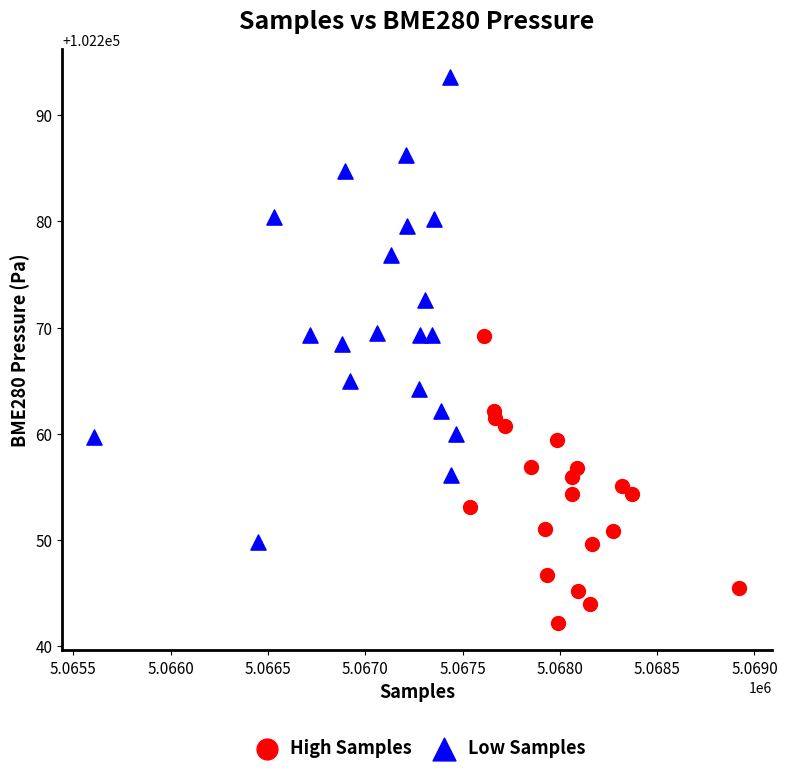

Which series contains the highest Y value?

Low Samples